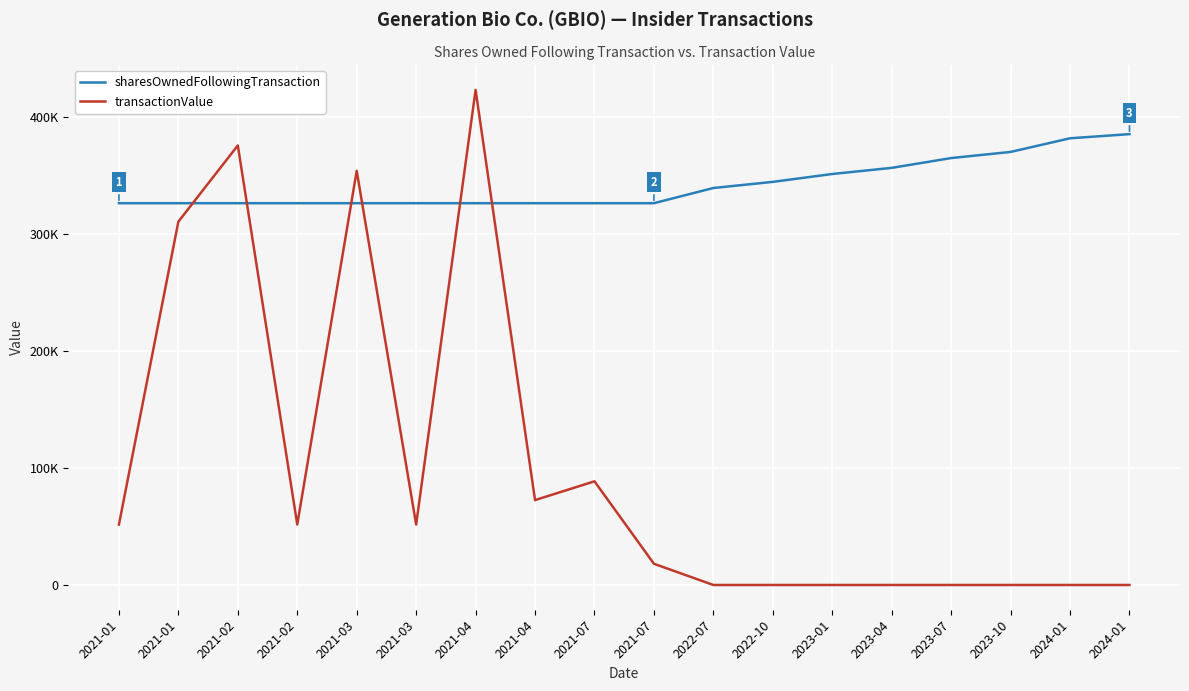

Which series changed the most between 2023-10 and 2024-01?

sharesOwnedFollowingTransaction